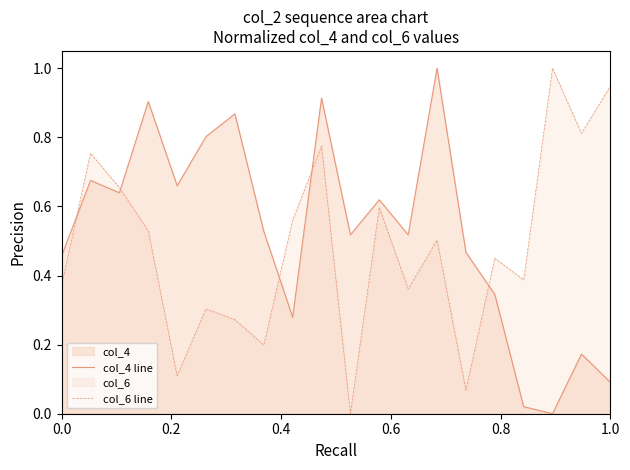

Which series ends up on top after the final intersection of col_6 line and col_4 line?

col_6 line